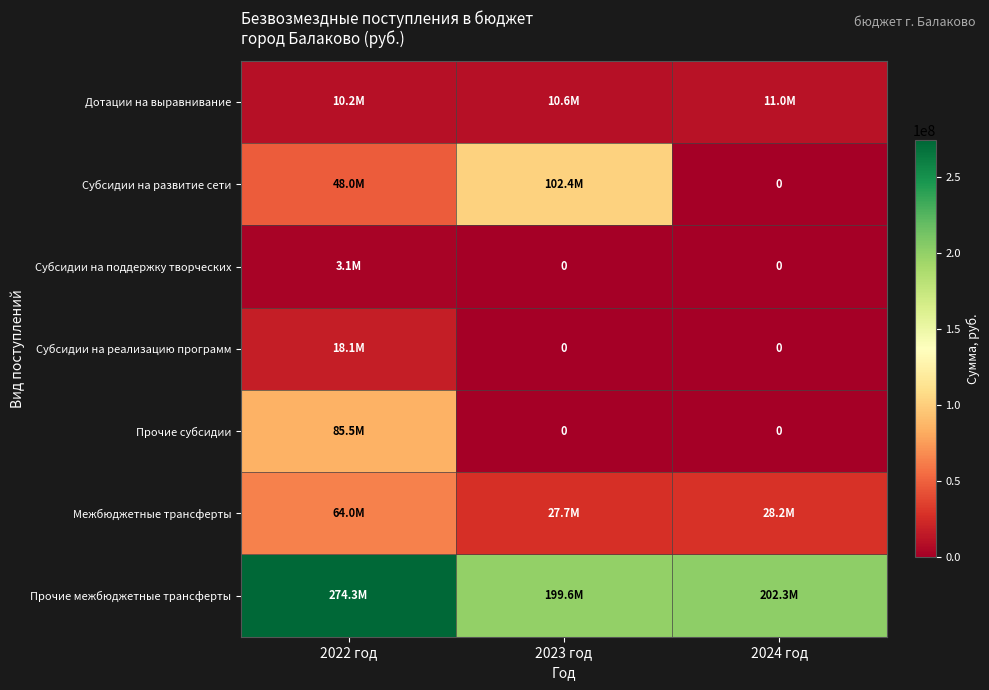

At which label does Прочие межбюджетные трансферты first exceed 202252783?

2022 год